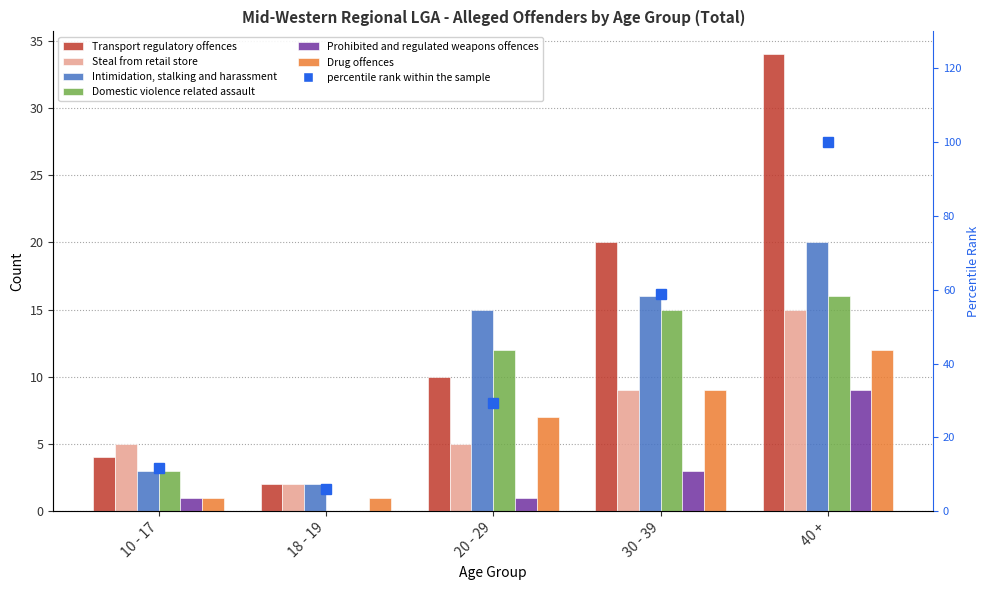

What are all the series names shown in the legend?

Transport regulatory offences, Steal from retail store, Intimidation, stalking and harassment, Domestic violence related assault, Prohibited and regulated weapons offences, Drug offences